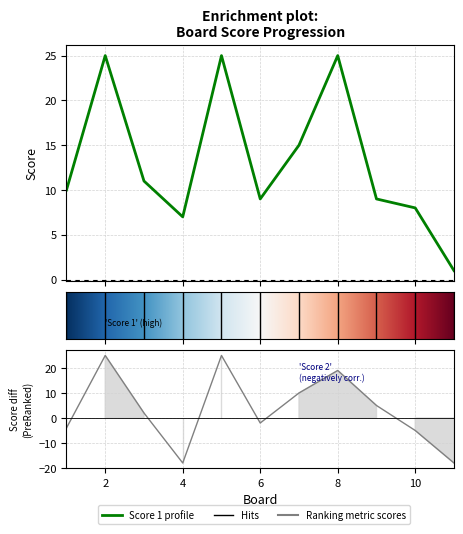

Is this an area chart (filled region under the line)?

No